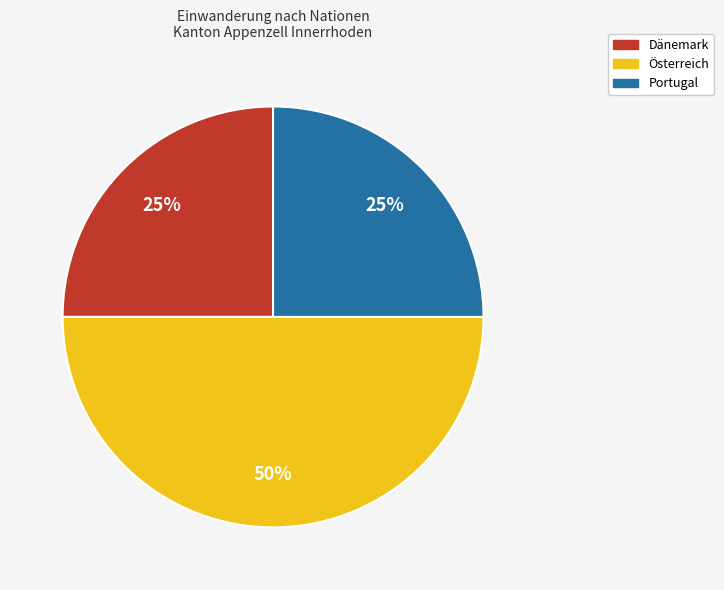

What is the largest slice in the pie chart?

Österreich